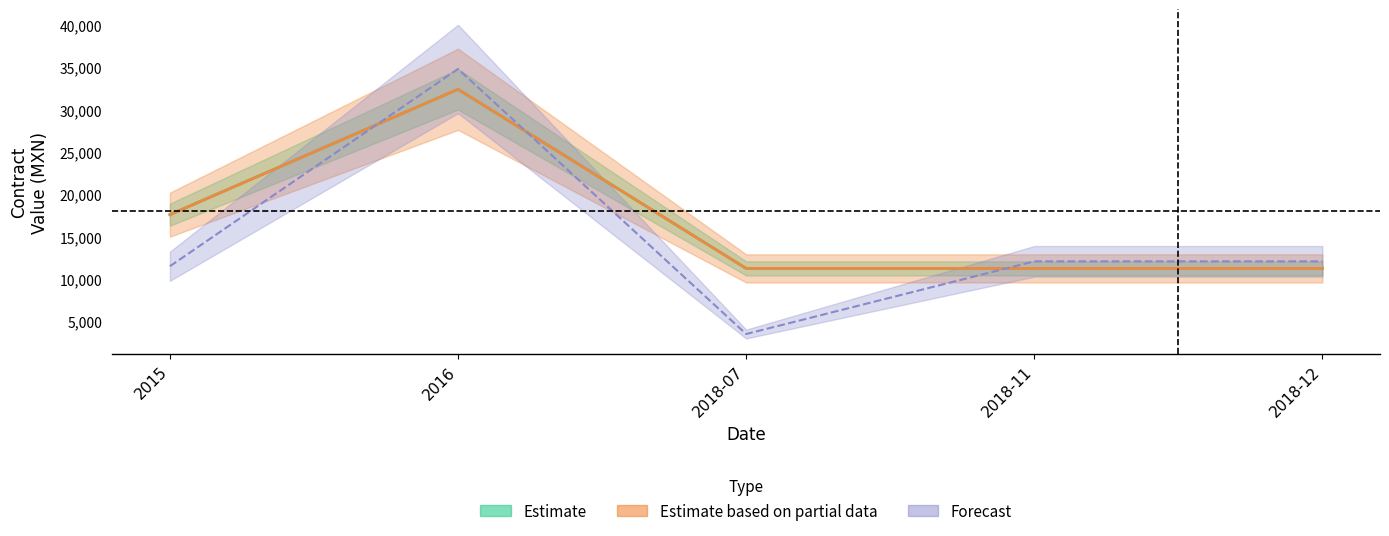

What is the sum of the contracts.value.amount values at 2015 and 2016?

49982.4